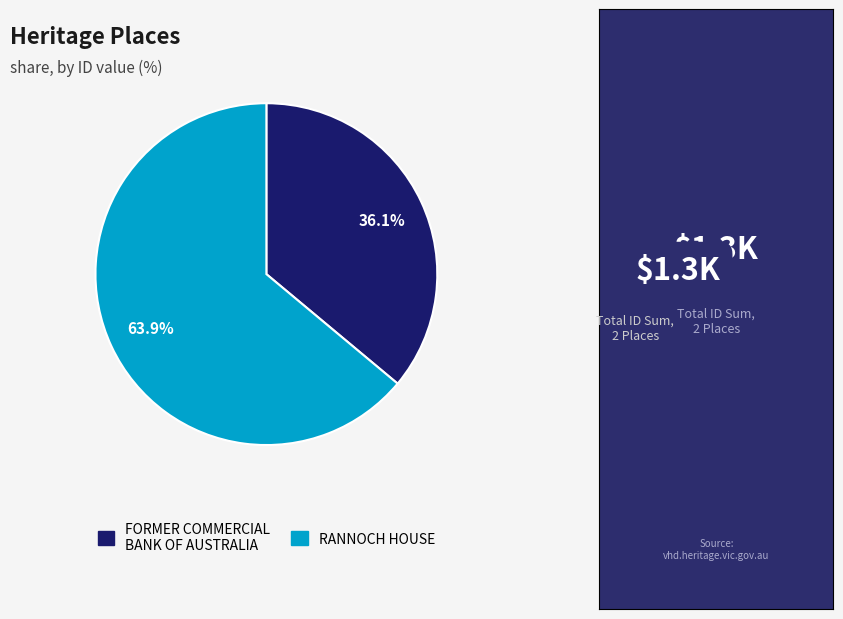

Rank the categories by value from lowest to highest.

FORMER COMMERCIAL BANK OF AUSTRALIA, RANNOCH HOUSE